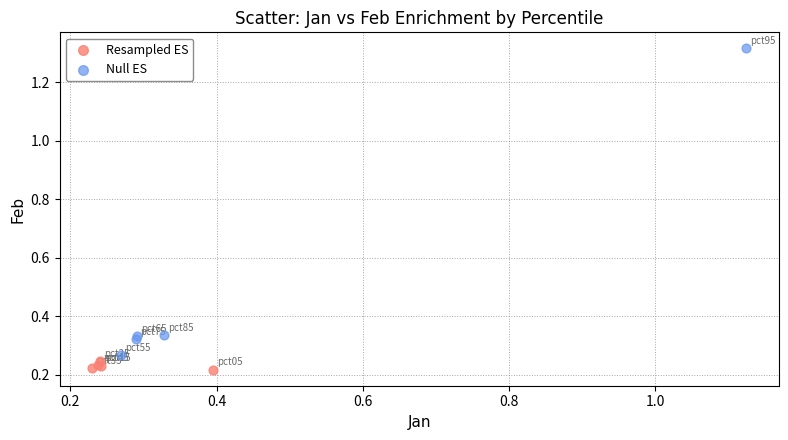

Which series contains the highest Y value?

Null ES